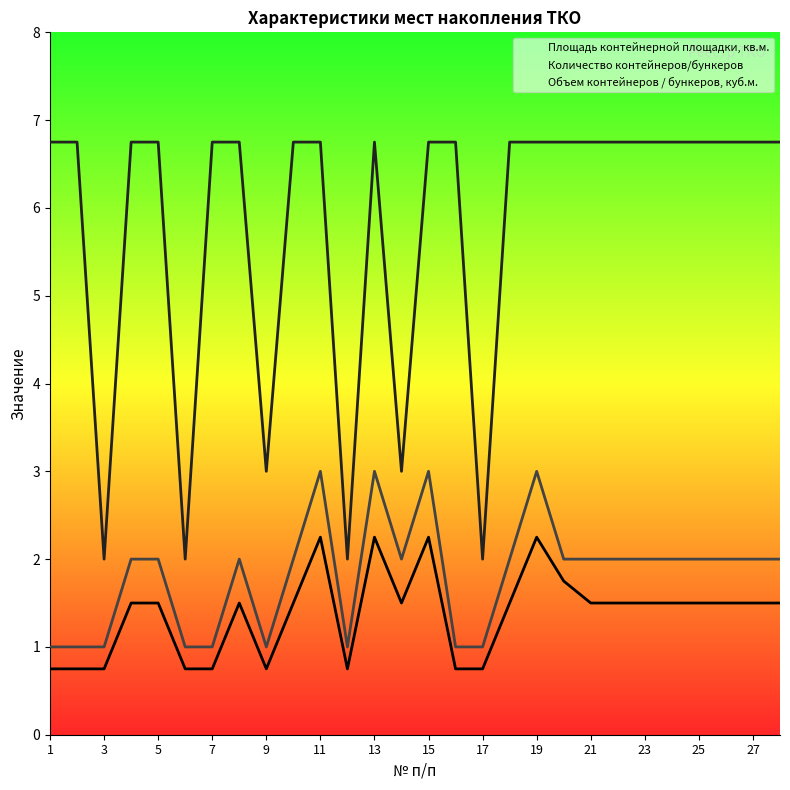

How many lines are shown in the chart?

3